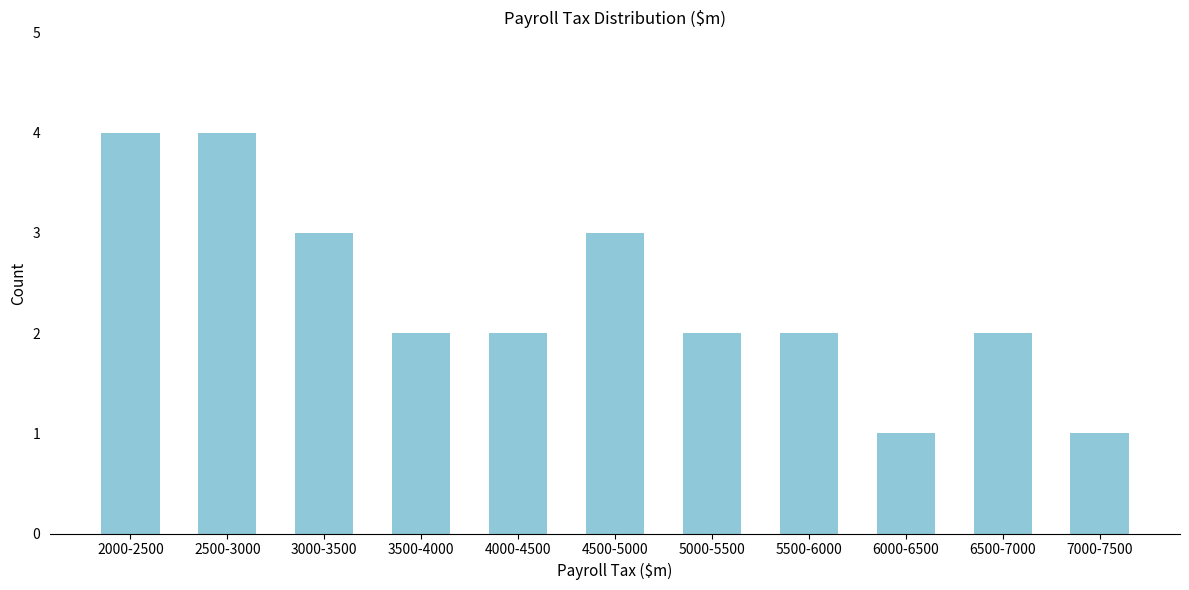

Reading left to right, extract all data points from this chart.

2000-2500=4	2500-3000=4	3000-3500=3	3500-4000=2	4000-4500=2	4500-5000=3	5000-5500=2	5500-6000=2	6000-6500=1	6500-7000=2	7000-7500=1